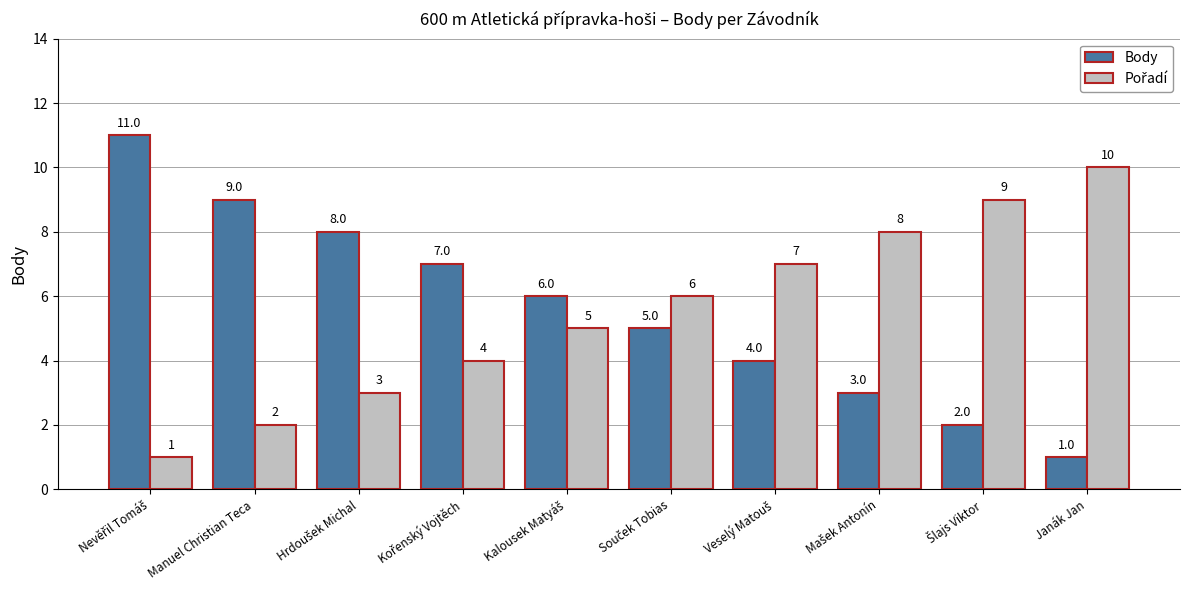

What is the difference between the maximum and second lowest values in the Body series?

9